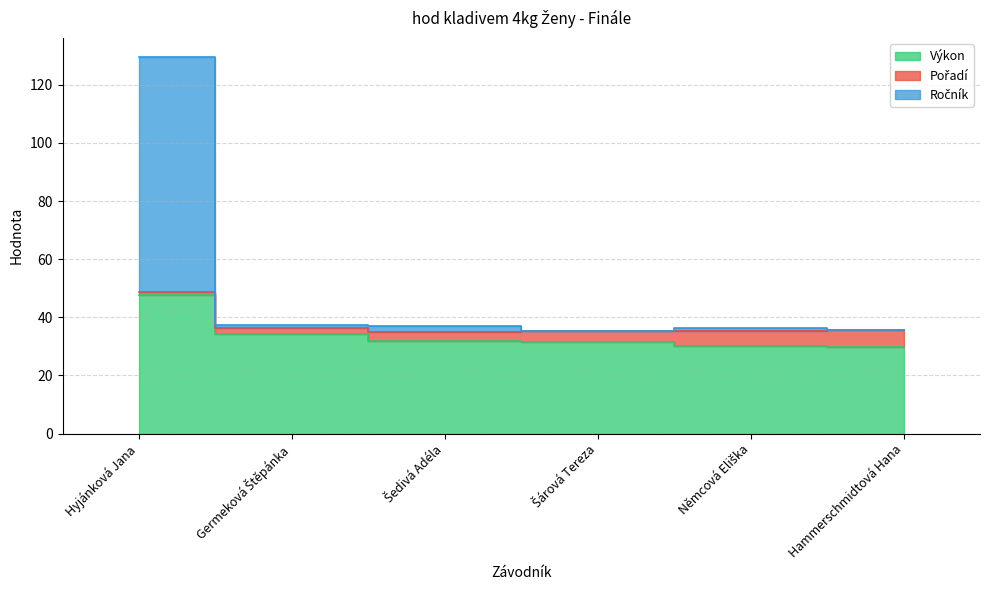

What is the smallest value displayed?

29.7